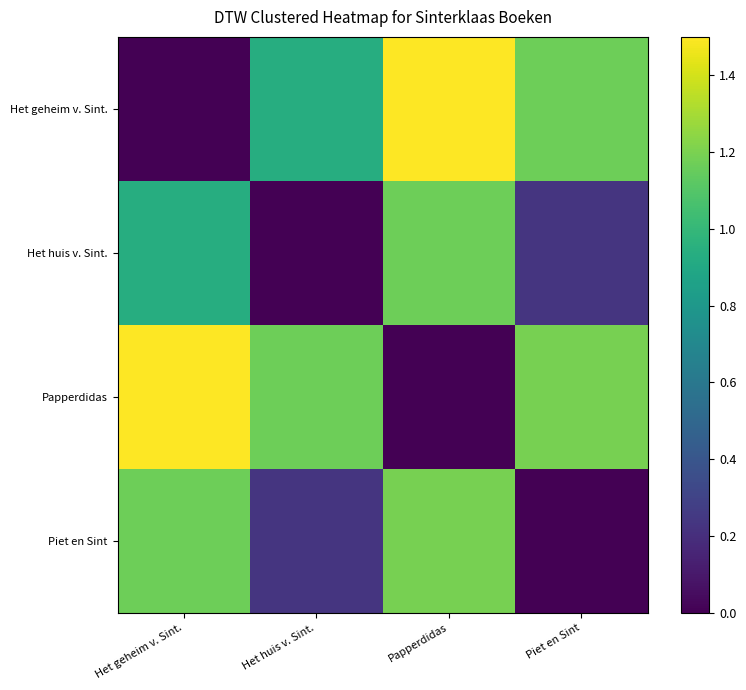

Count the number of categories in the chart.

4